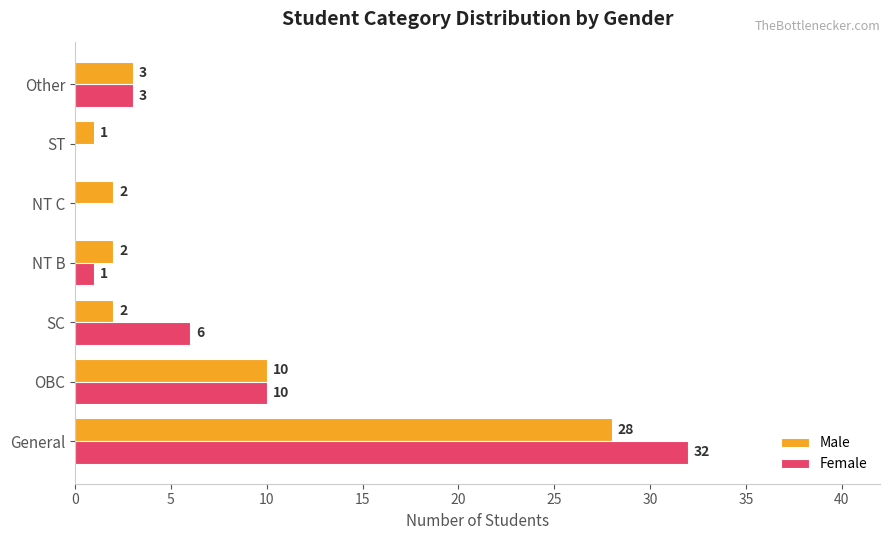

Is it true that Female equals 5 at Other?

False